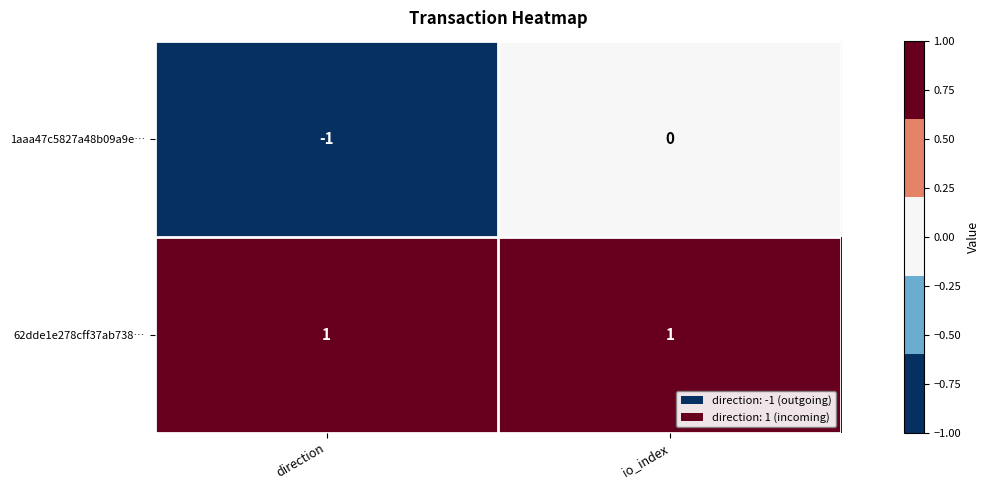

Which series changed the most between direction and io_index?

1aaa47c5827a48b09a9e…